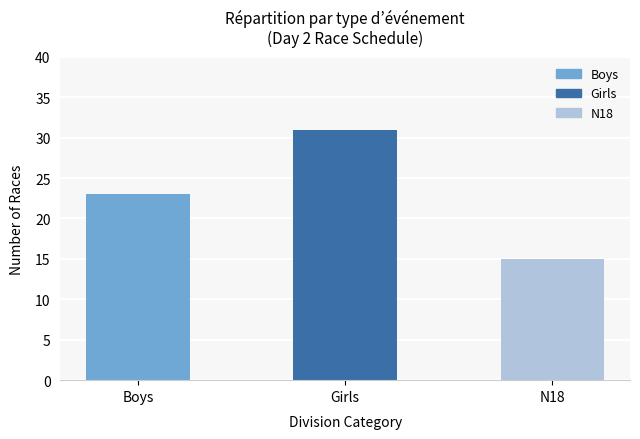

Reading right to left, list all the values displayed in this chart.

N18=15	Girls=31	Boys=23